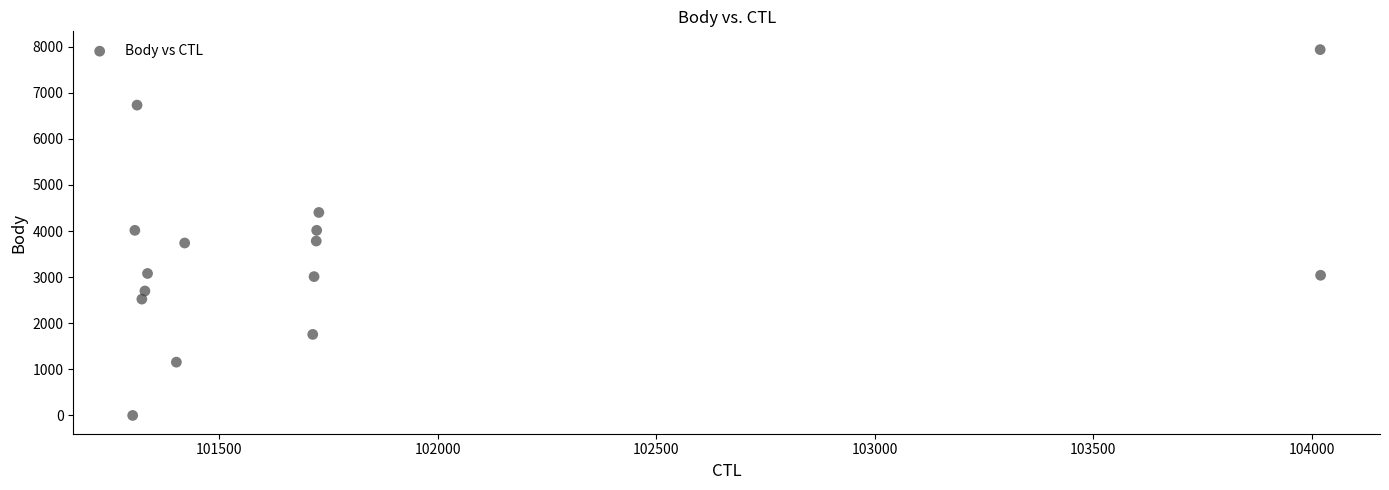

What is the range of Y values (max minus min)?

7937